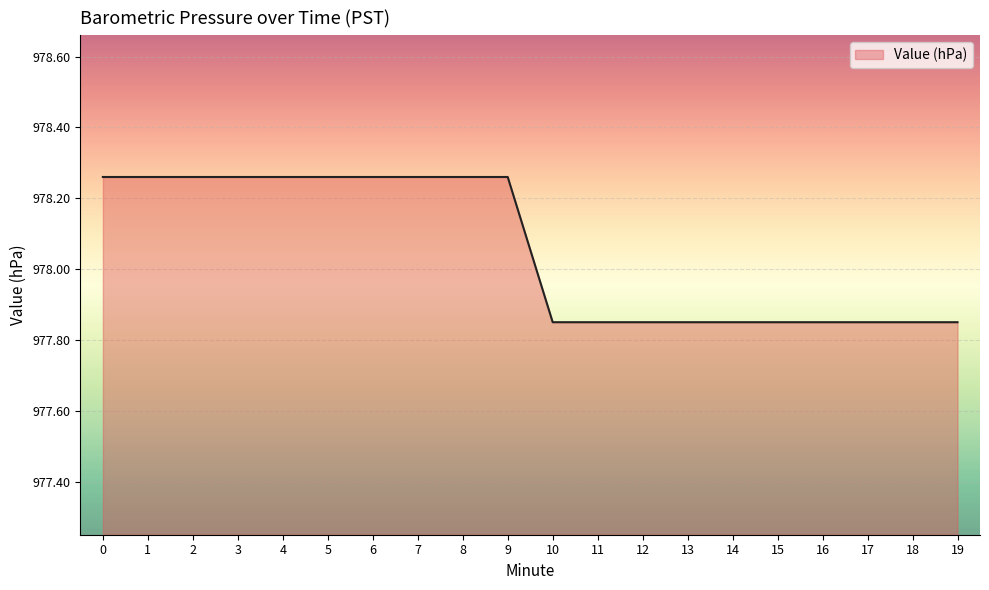

How many values exceed 978?

10